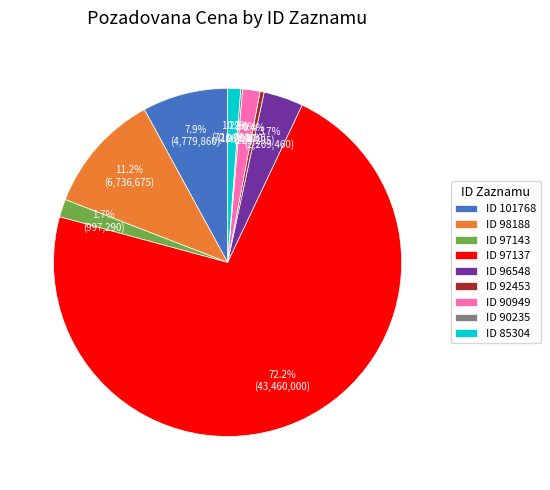

What is the largest slice in the pie chart?

ID 97137